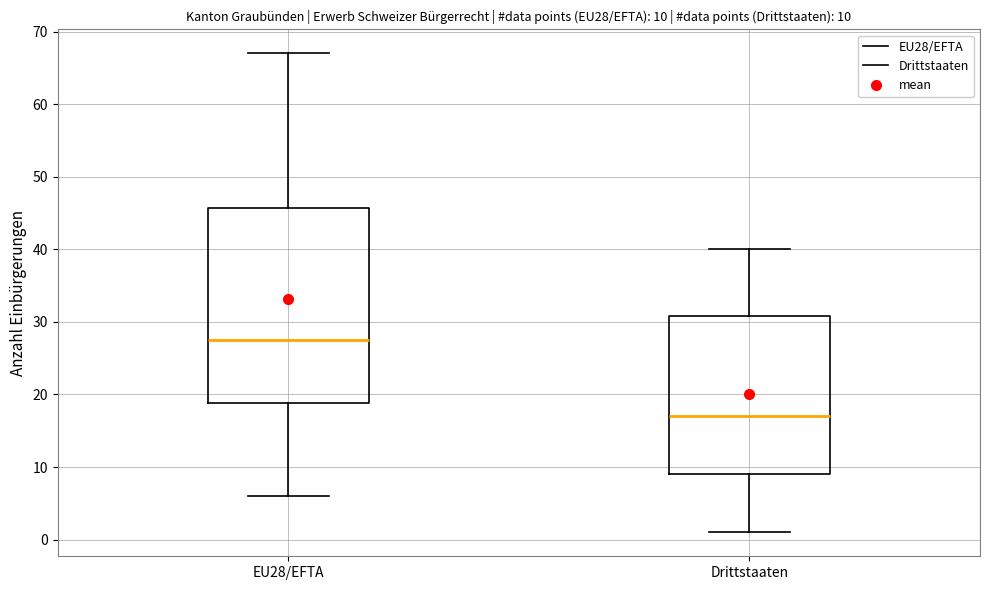

Which box is the tallest, from its lower edge to its upper edge?

EU28/EFTA